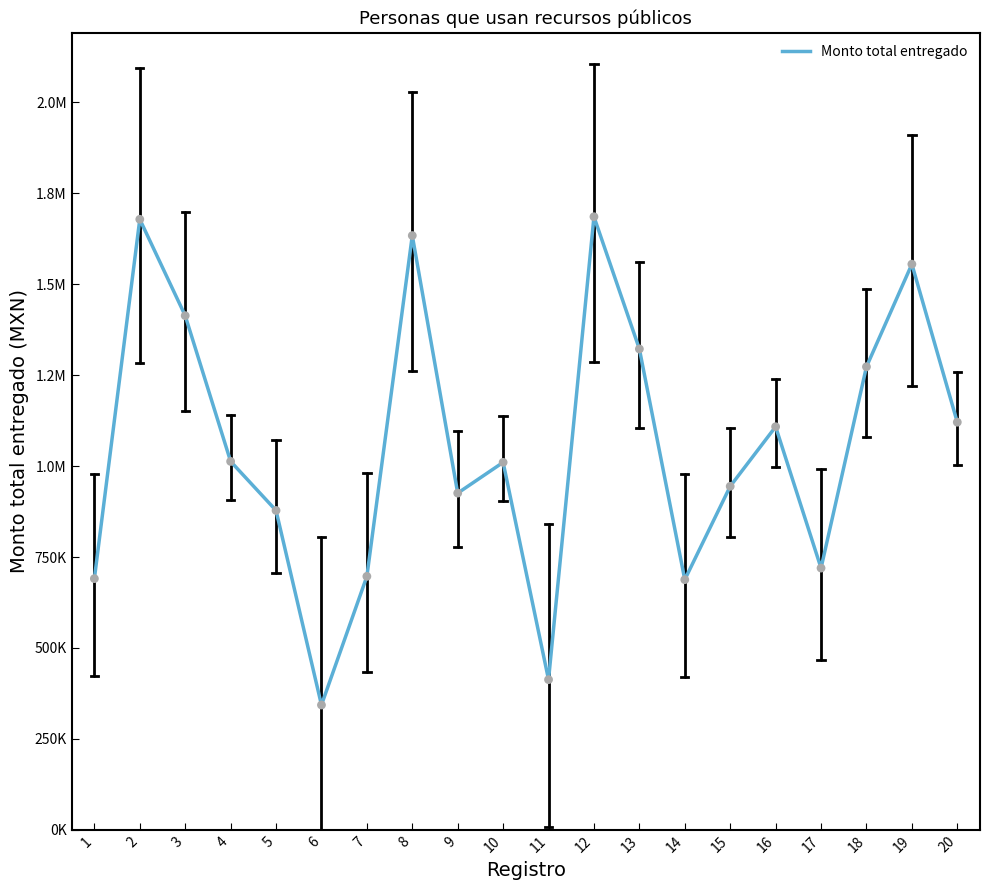

What is the change in value from 15 to 20?

+176299.6